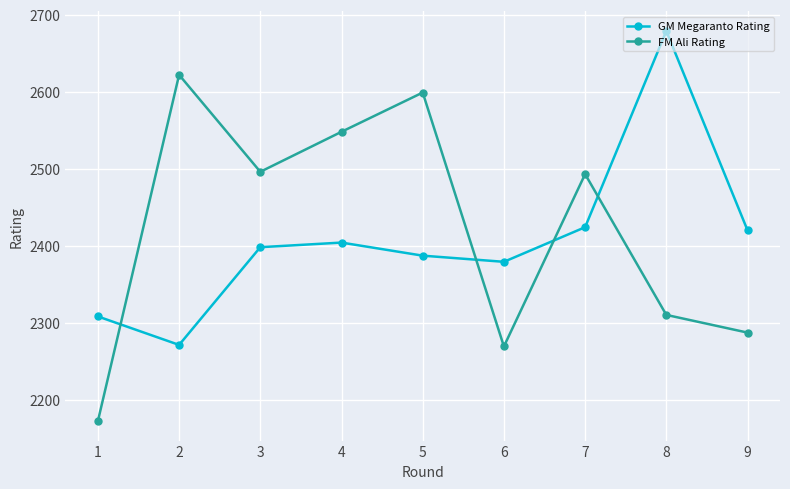

What is the value of the FM Ali Rating point at the 1st from the left?

2172